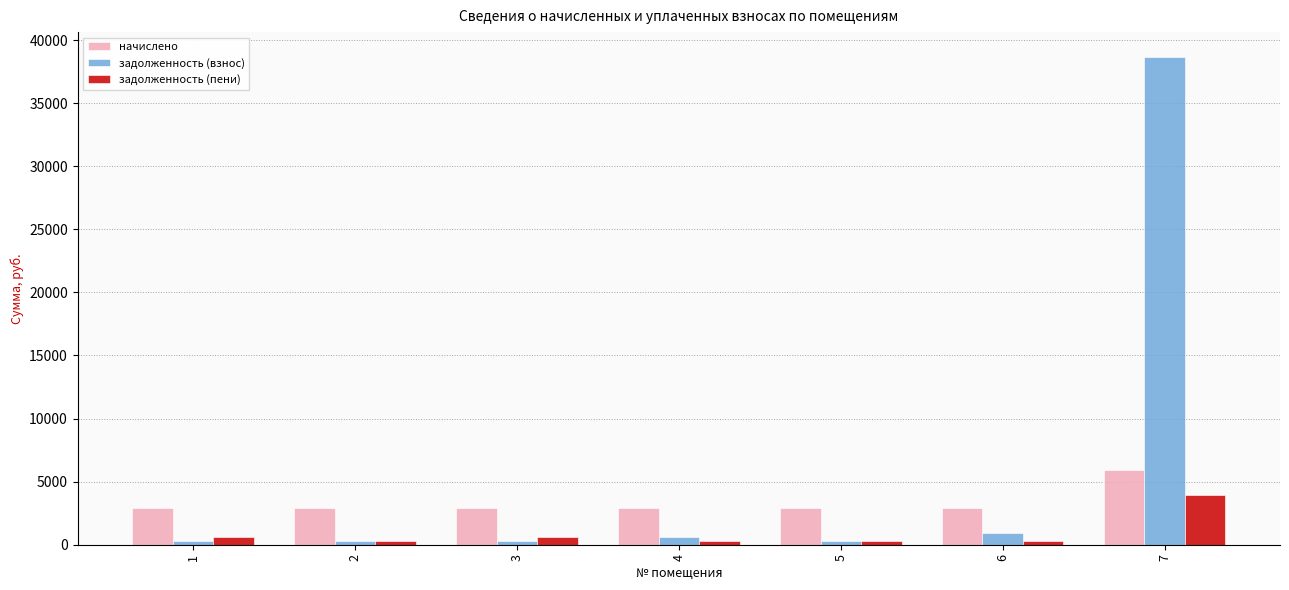

Is the value of начислено at 4 greater than the value of задолженность (взнос) at 3?

Yes